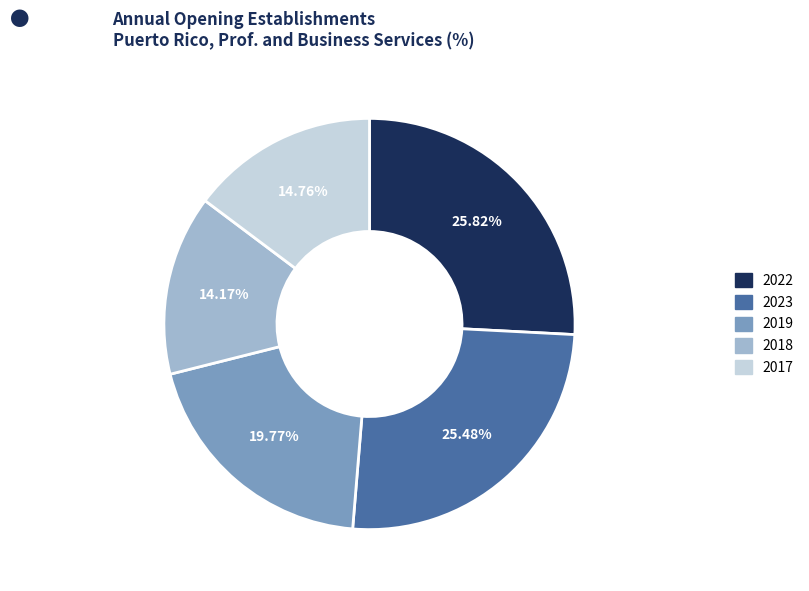

What is the smallest slice in the pie chart?

2018